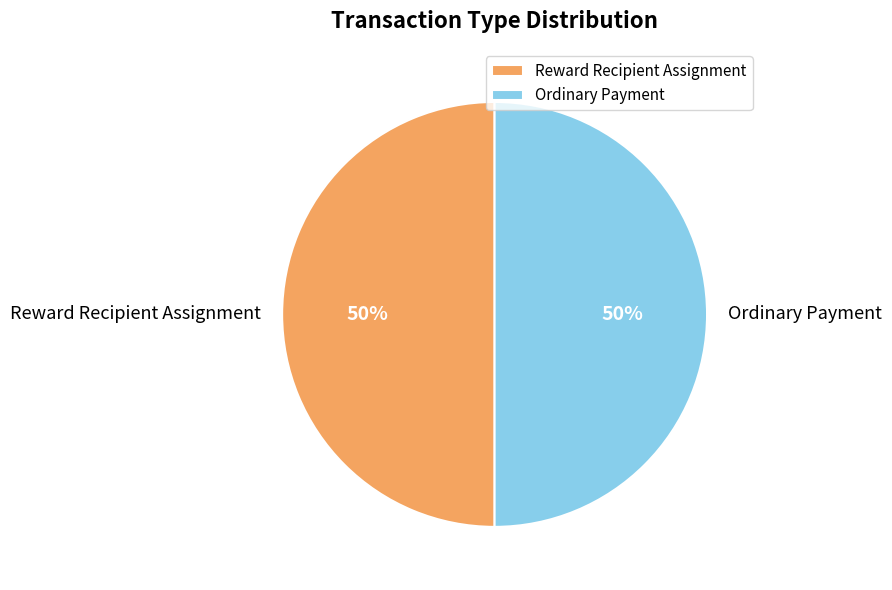

True or false: Reward Recipient Assignment accounts for 57% of the total.

False